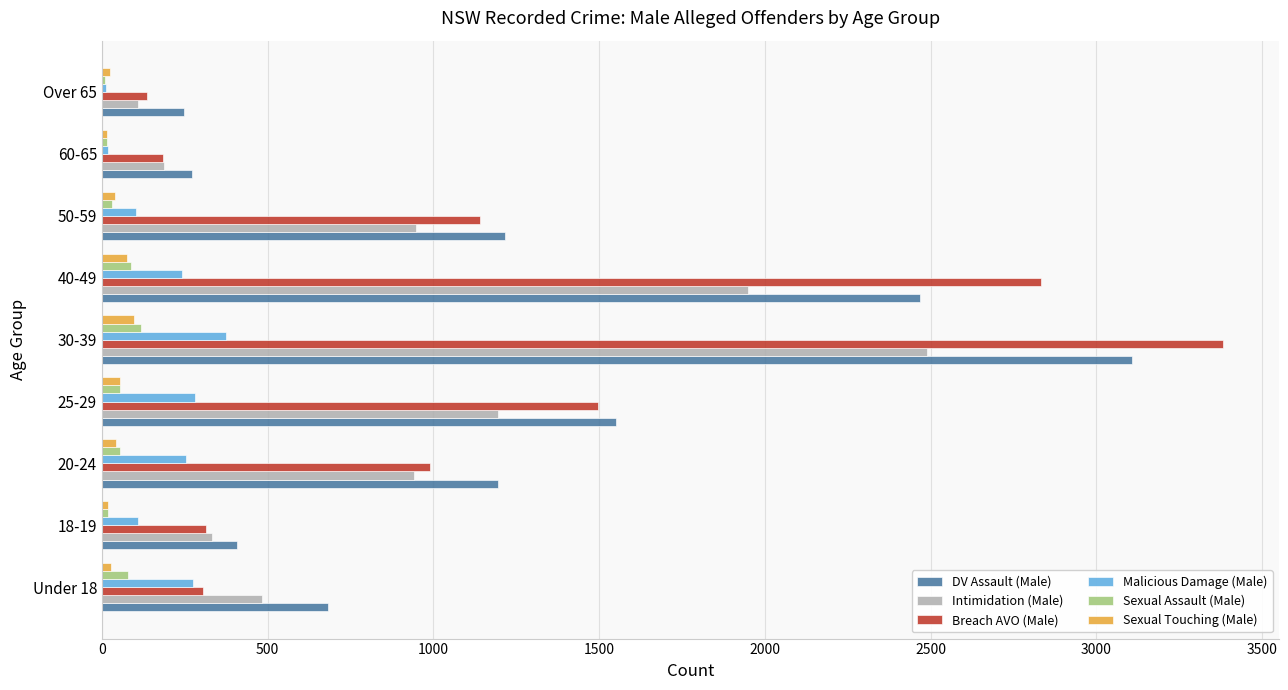

Where is Breach AVO (Male) nearest to the value 1758?

25-29